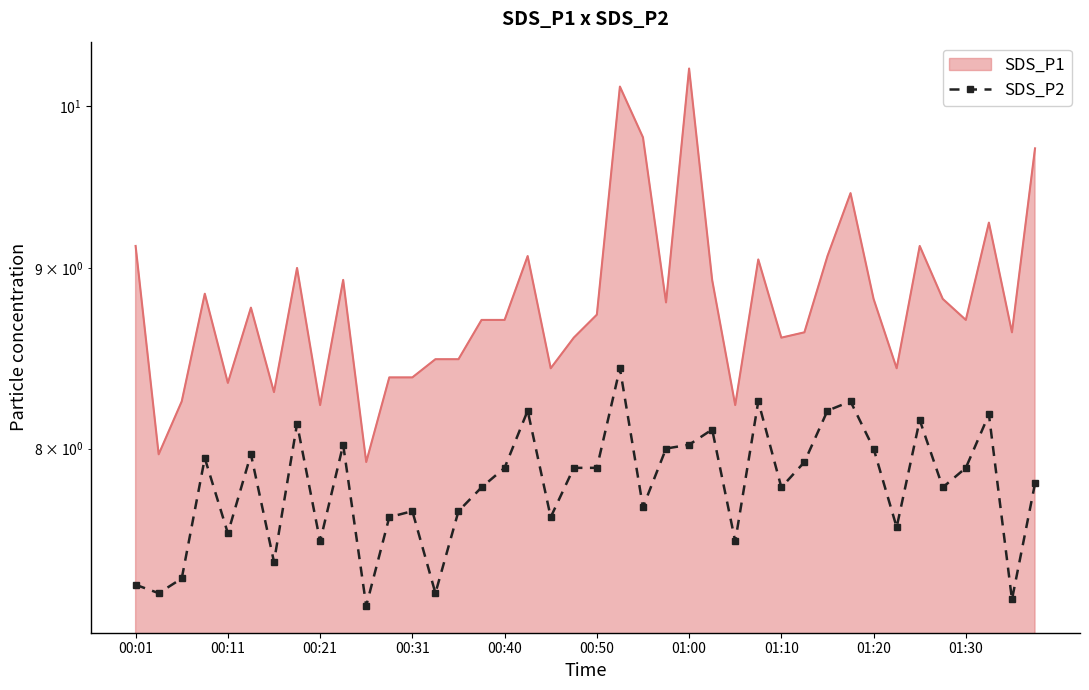

Between 15 and 23, which is larger?

23